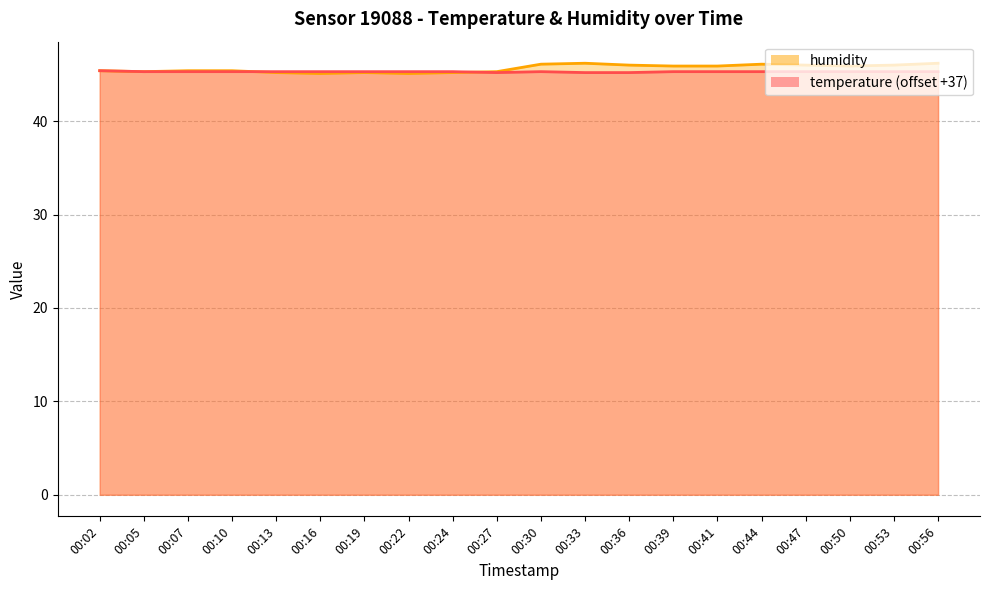

Which series changed the most between 00:27 and 00:47?

humidity